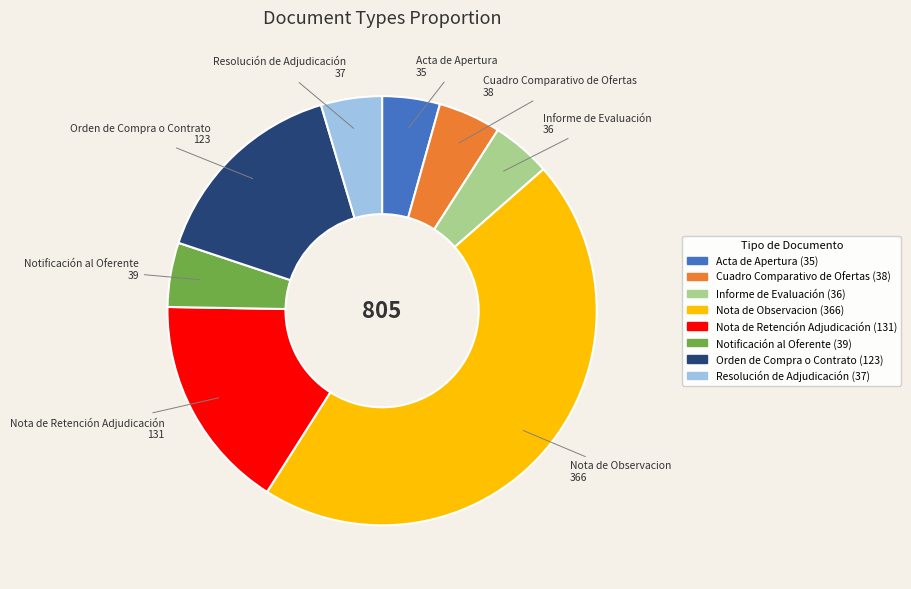

Is the sum of Informe de Evaluación and Notificación al Oferente greater than half?

No